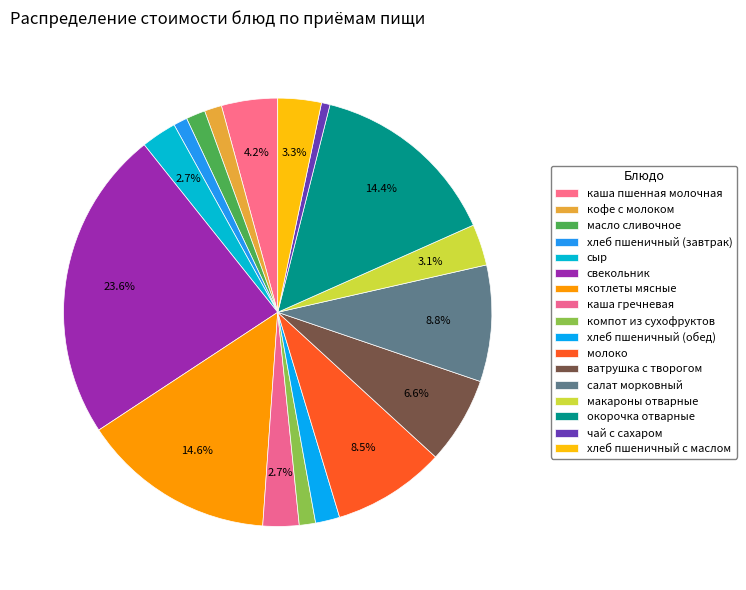

Count the number of slices in the pie.

17